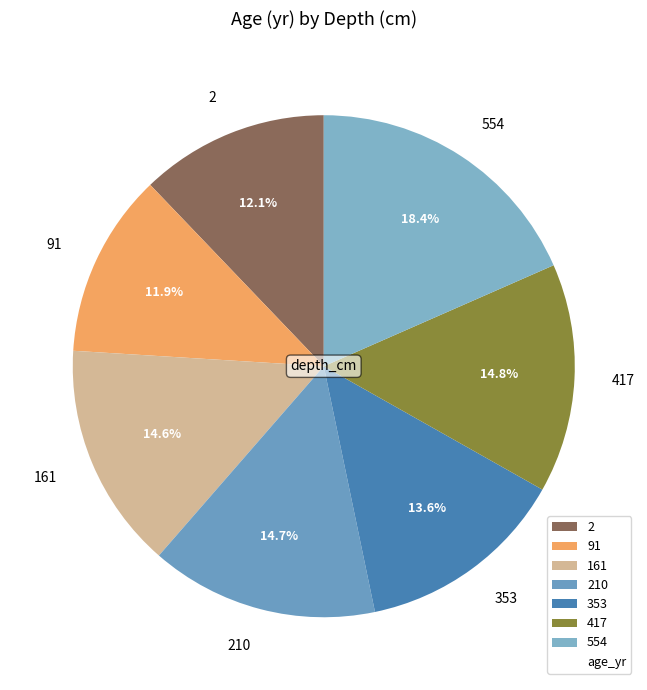

To the nearest percent, what is the combined percentage of 91 and 161?

26%